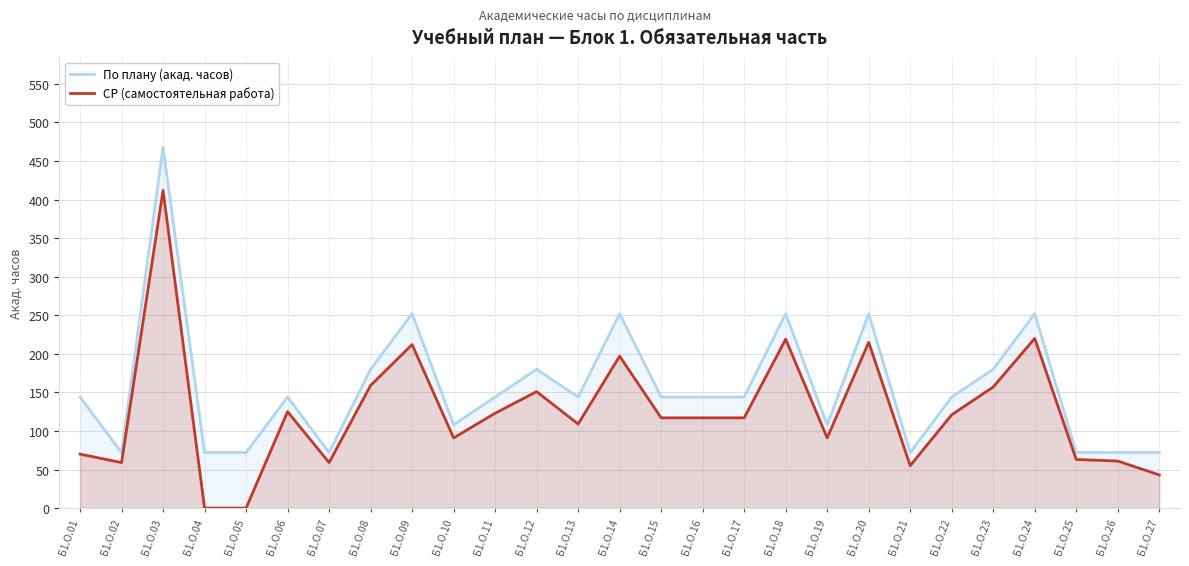

What is the approximate value of СР (самостоятельная работа) at Б1.О.25?

63